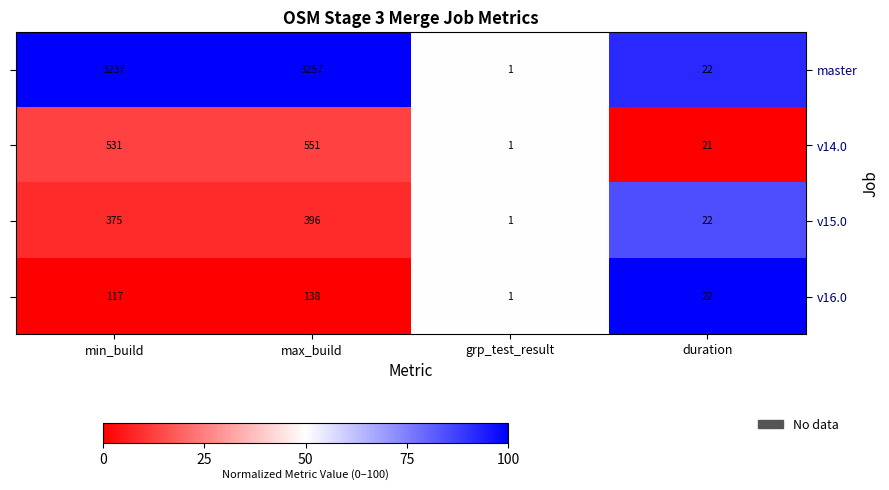

How many values in the master series are below 3237?

2